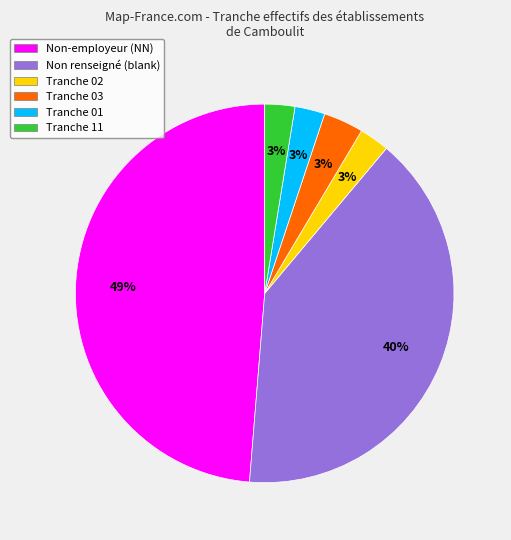

Is it true that Tranche 11 is 3% of the pie?

True